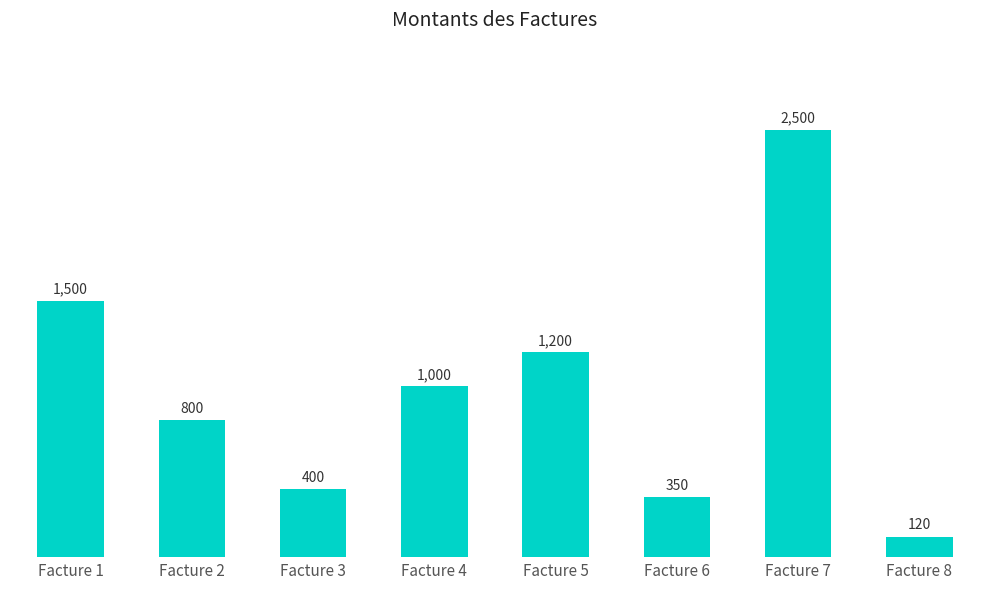

Count the number of categories in the chart.

8